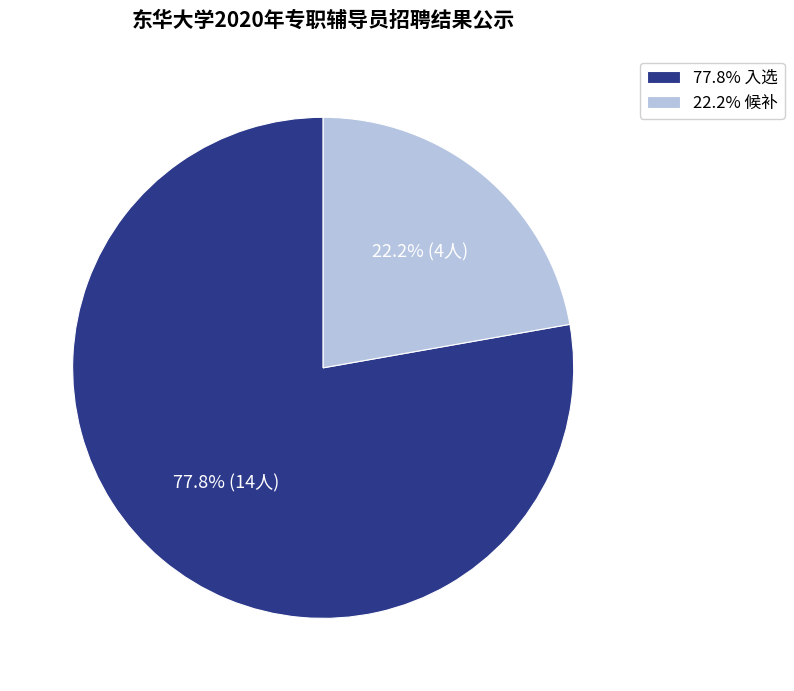

Combined, what portion of the pie is 22.2% 候补 and 77.8% 入选?

100.0%